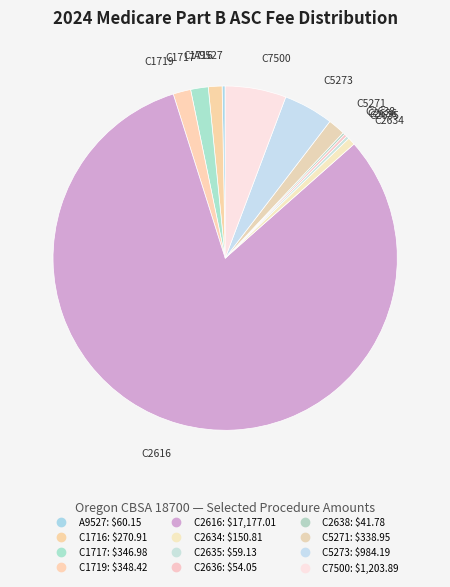

Does any single category account for the majority?

Yes